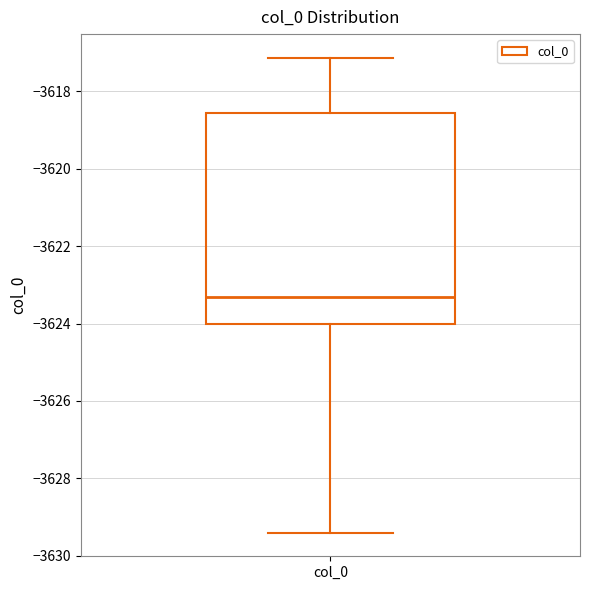

Where is the lower edge of the box for col_0 on the y-axis? The values are not printed on the chart, so give them approximately, as read against the axis.

-3624.0